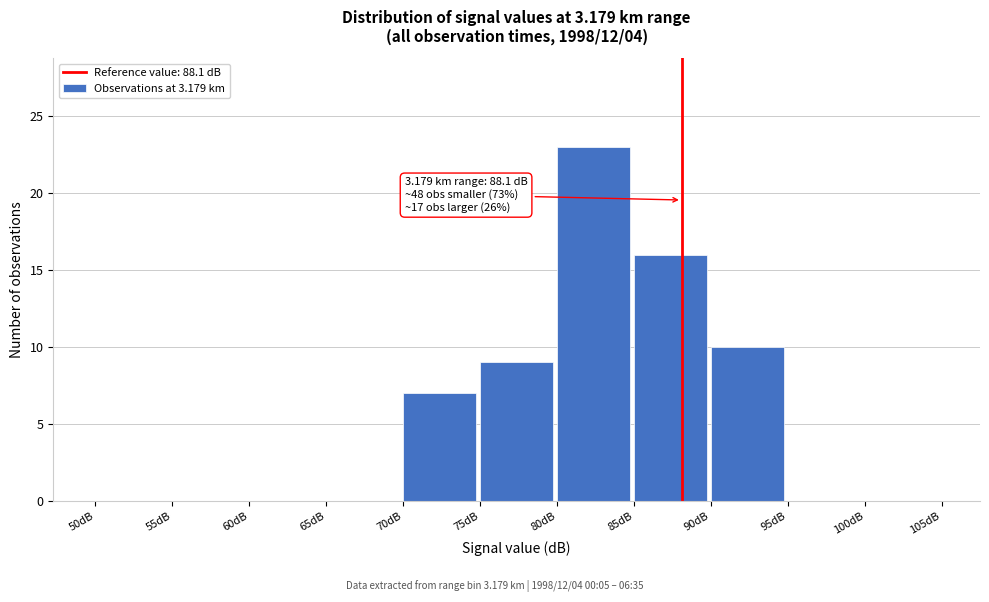

Over which range of the x-axis is the bar tallest?

80 to 85